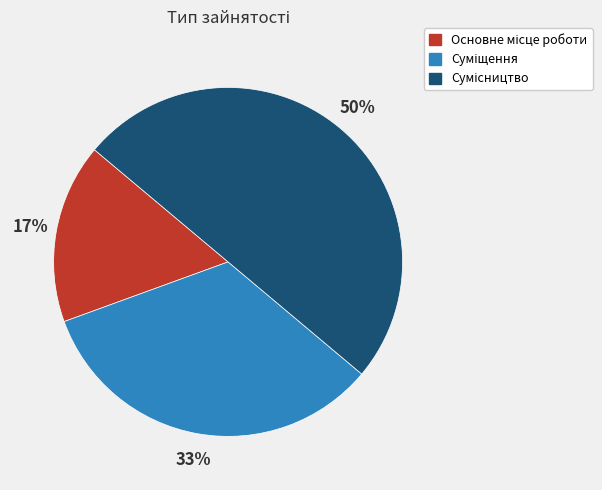

To the nearest percent, what is the average slice percentage?

33%